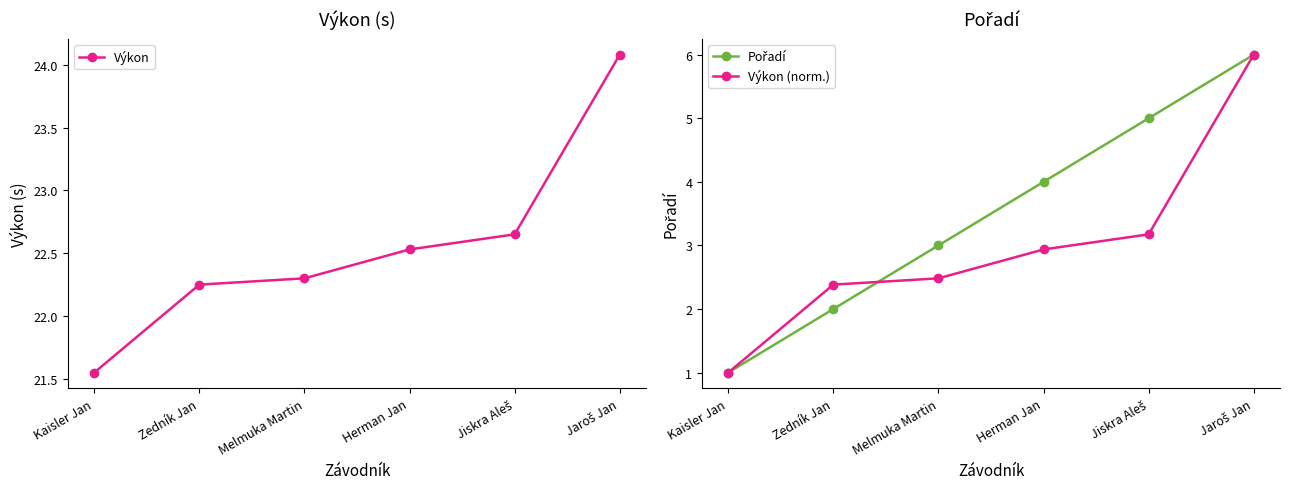

Which series changed the most between Kaisler Jan and Jaroš Jan?

Pořadí